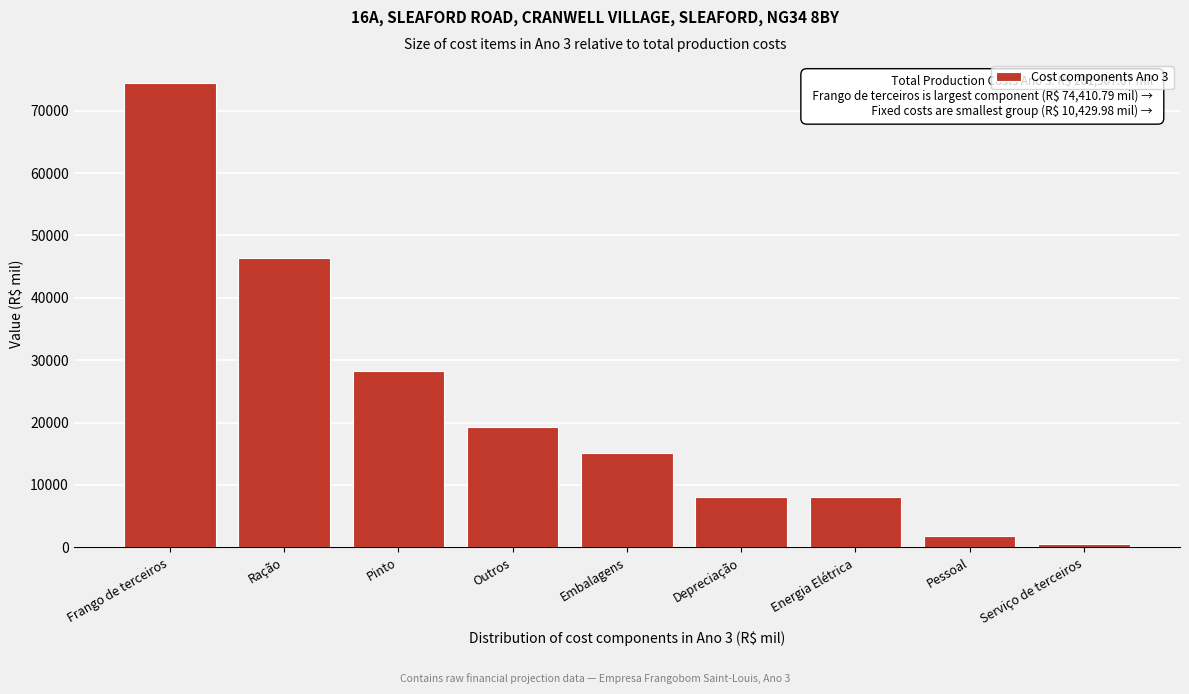

Which label corresponds to the largest value in the chart?

Frango de terceiros